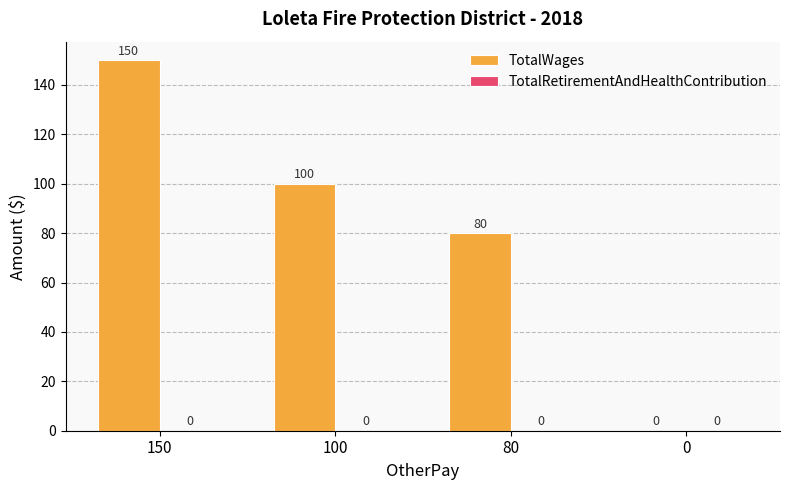

The value at 150 is 205. True or false?

False